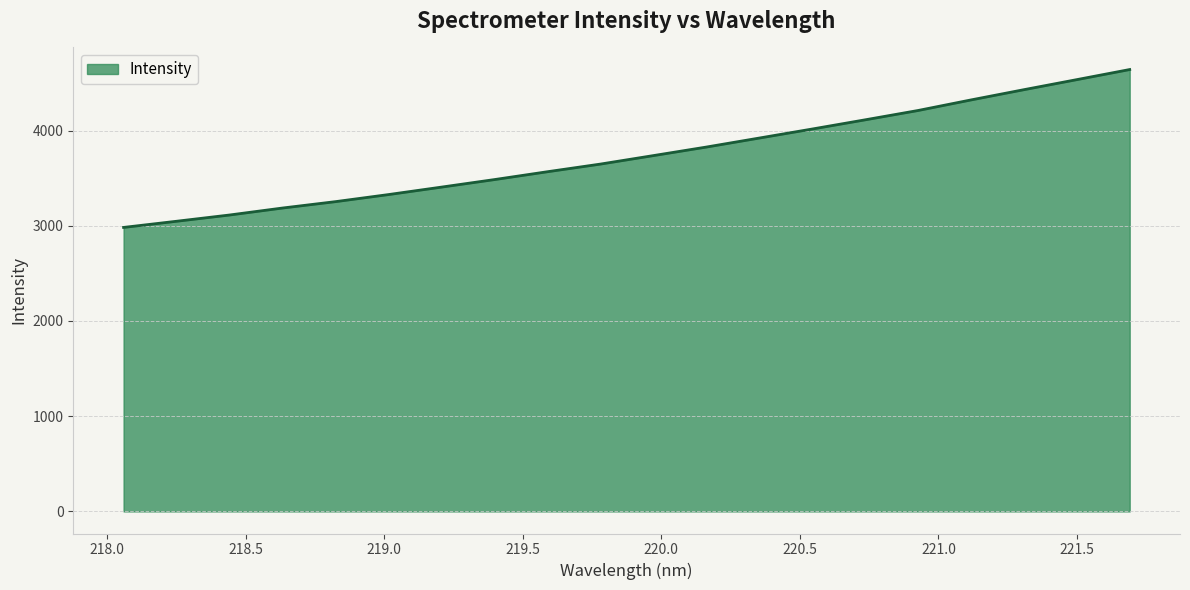

Does the chart display data point markers on the line(s)?

No